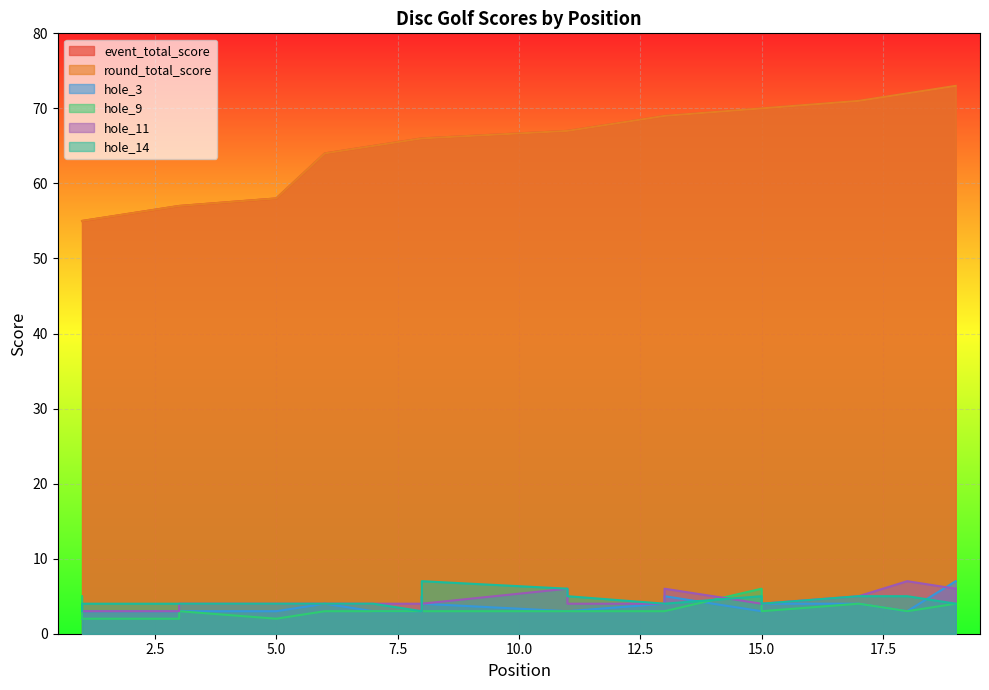

List the series in order of their peak value, highest first.

event_total_score, round_total_score, hole_3, hole_11, hole_14, hole_9